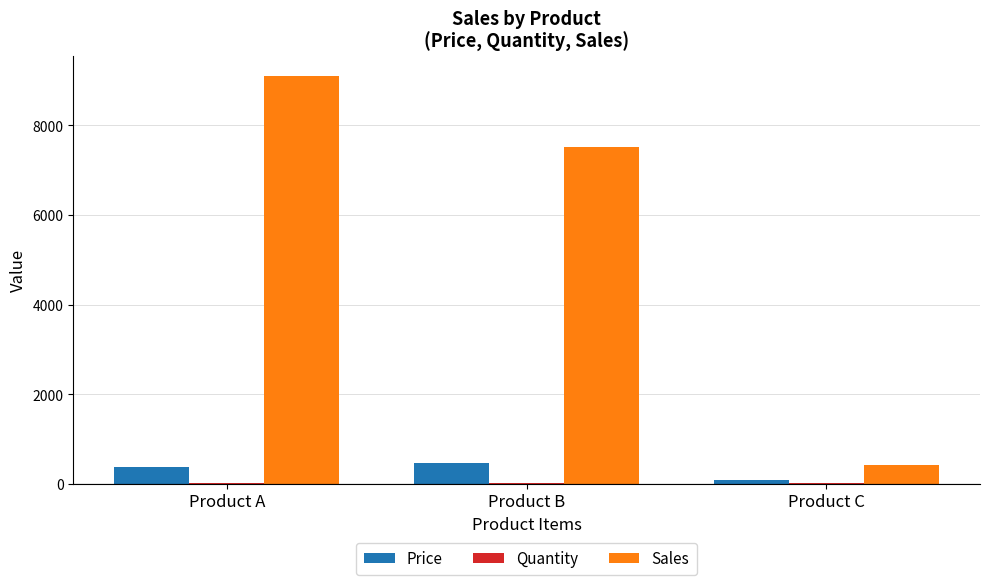

What is the sum of all Sales values?

17032.9